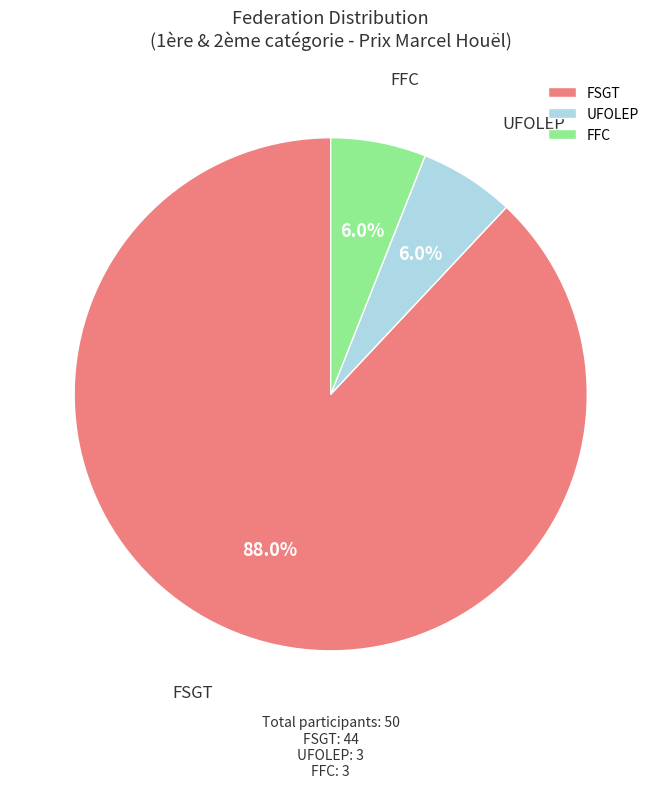

To the nearest percent, what percentage of the pie is FFC?

6%